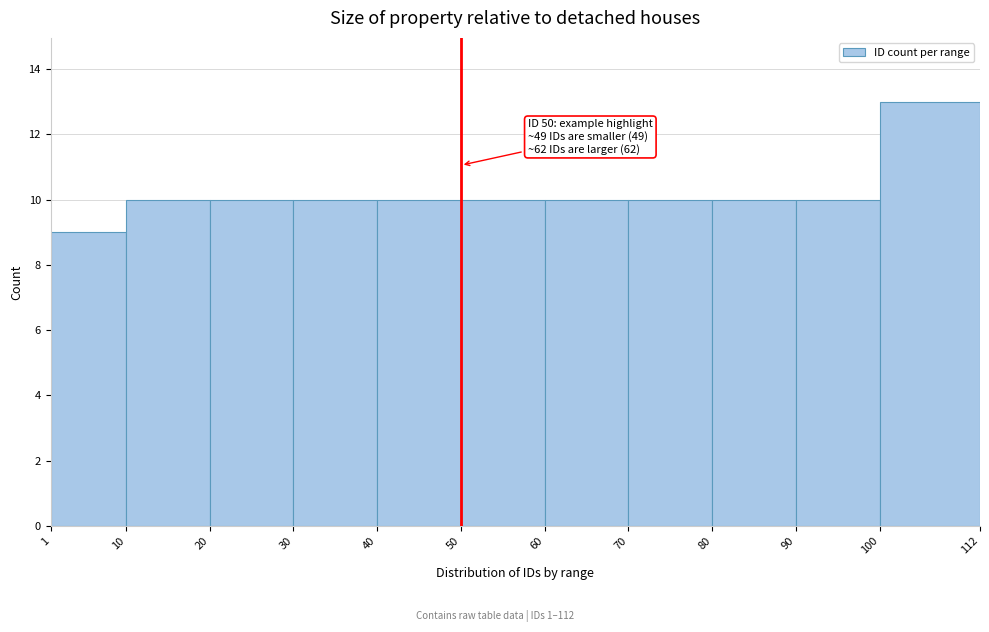

Over which range of the x-axis is the bar tallest?

100 to 112